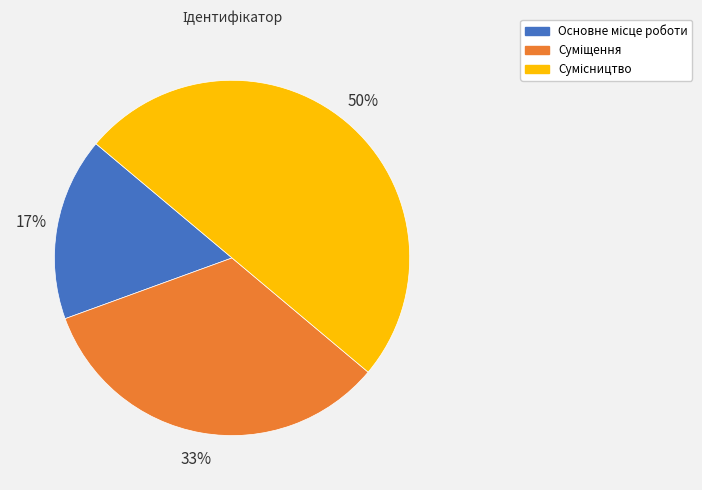

To the nearest percent, what is the average slice percentage?

33%